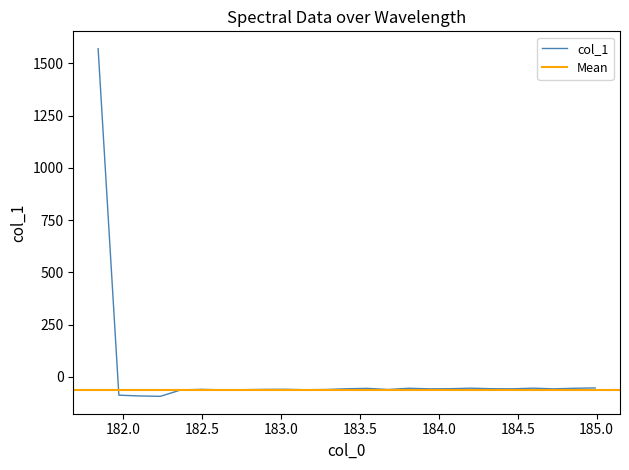

What position from the left is 182.1045947288?

3